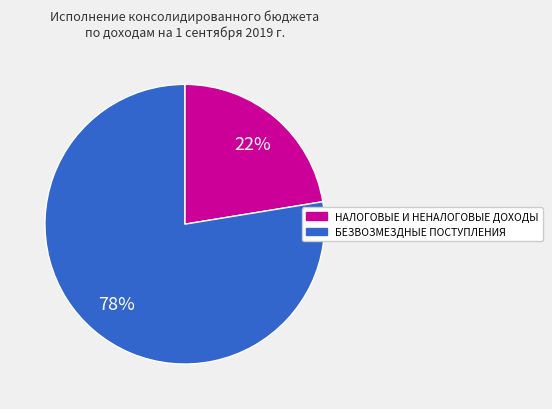

Combined, do БЕЗВОЗМЕЗДНЫЕ ПОСТУПЛЕНИЯ and НАЛОГОВЫЕ И НЕНАЛОГОВЫЕ ДОХОДЫ account for over 50%?

Yes